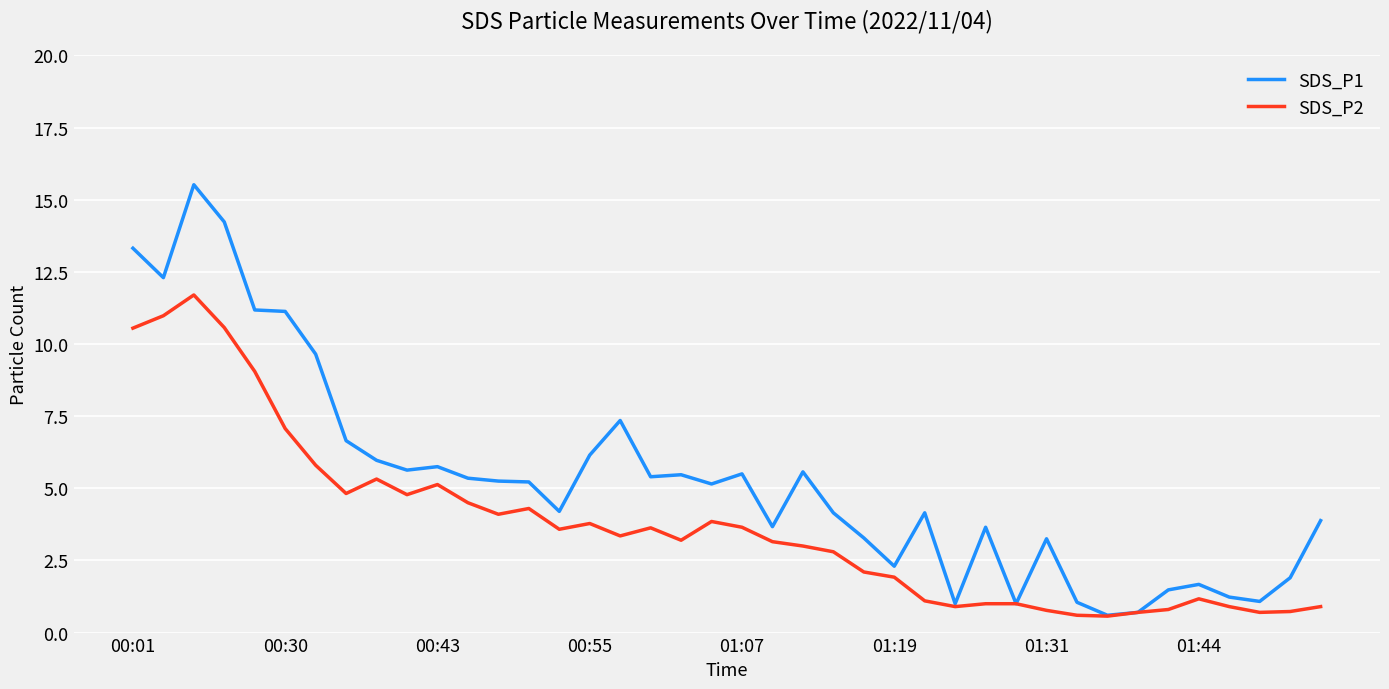

What is the minimum value shown in the chart?

0.6